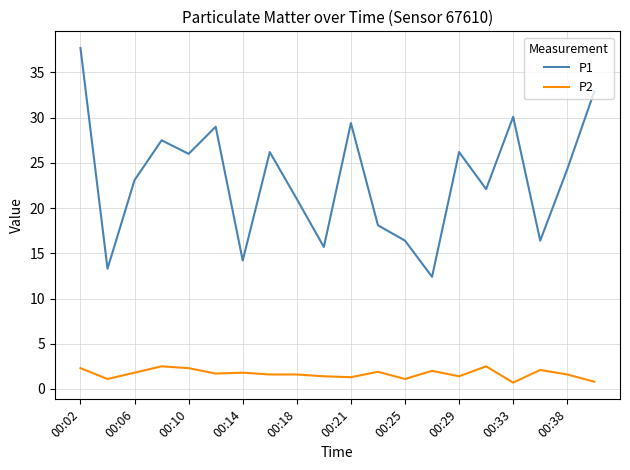

How many interior local valleys does the P1 series have?

7